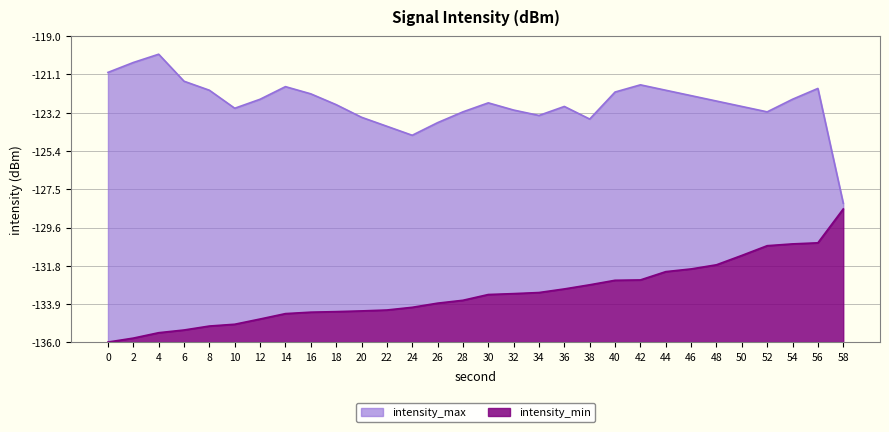

List the series in order of their overall mean, lowest first.

intensity_min, intensity_max